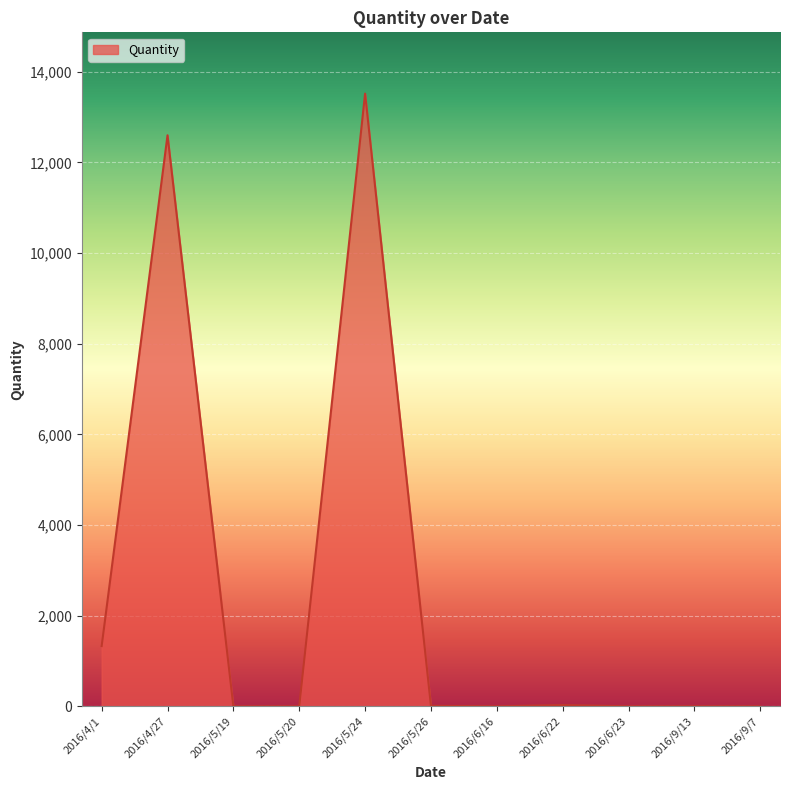

At which label is the value closest to 6760?

2016/4/1